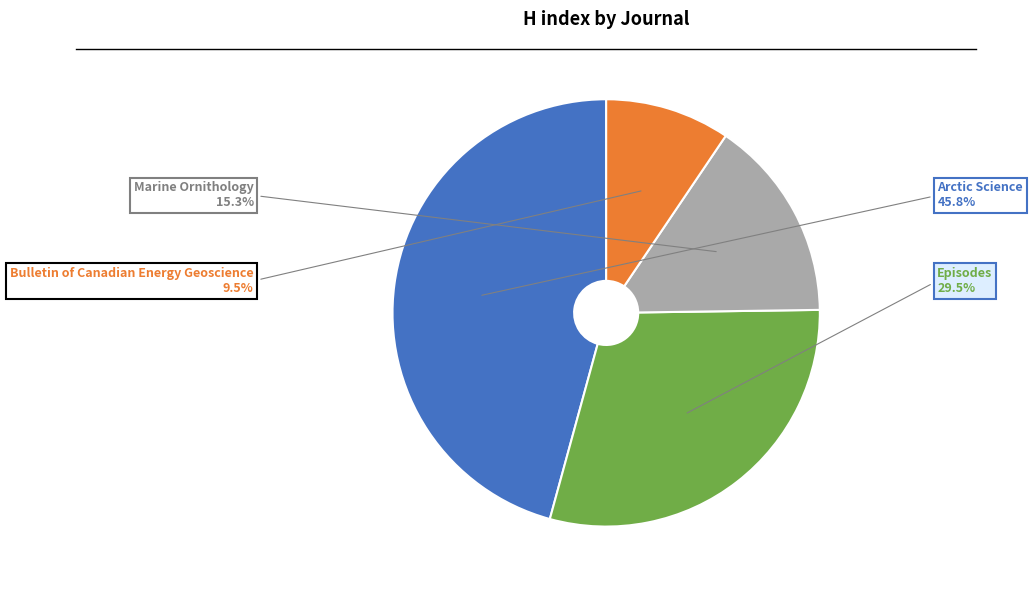

What is the ratio of the value at Marine Ornithology to the value at Episodes?

0.5